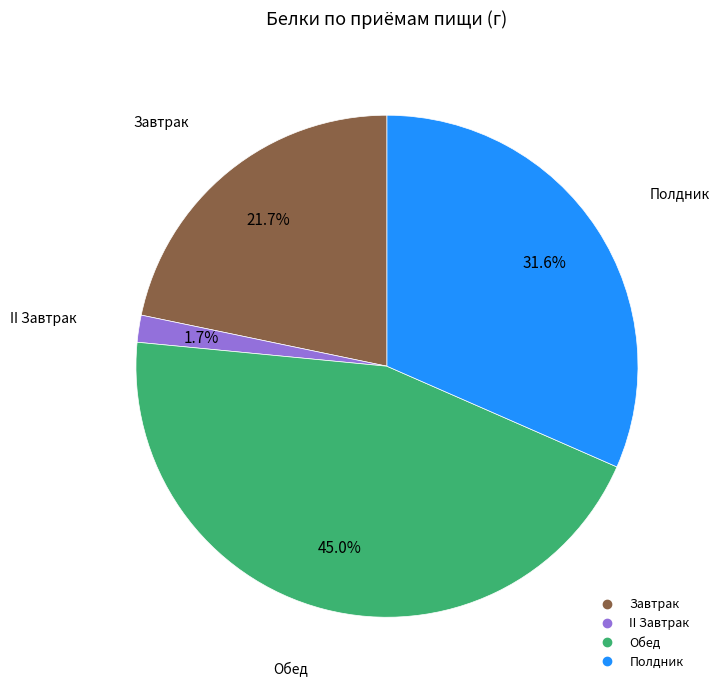

To the nearest percent, what is the difference between the largest and smallest slice percentages?

43%